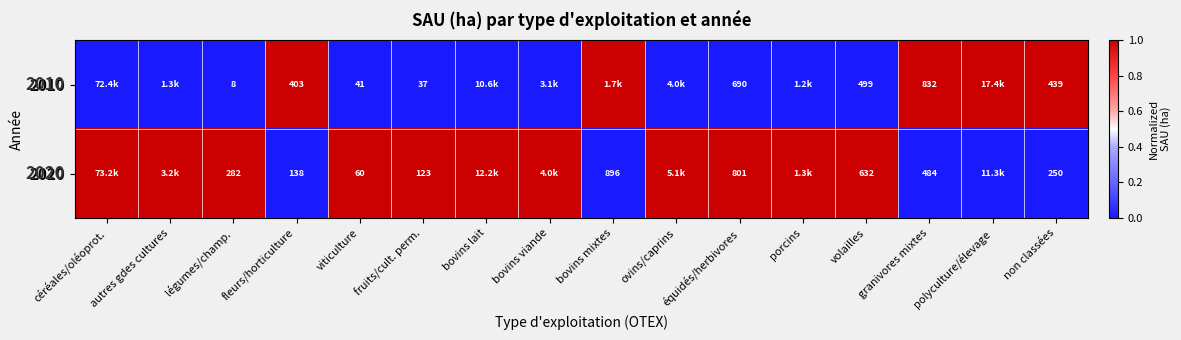

Rank the series at viticulture from highest to lowest value.

2020, 2010